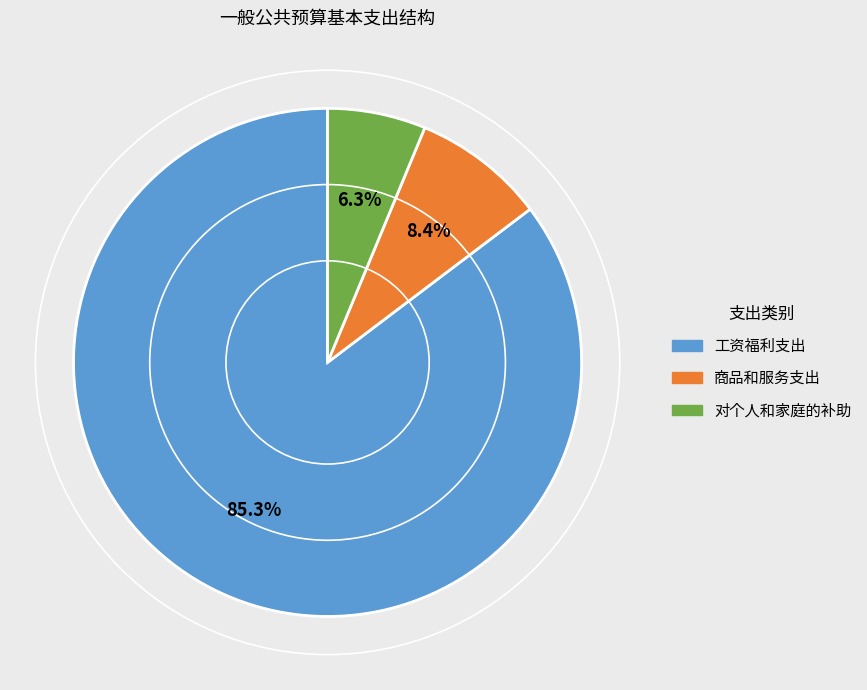

Which category has the biggest portion of the pie?

工资福利支出